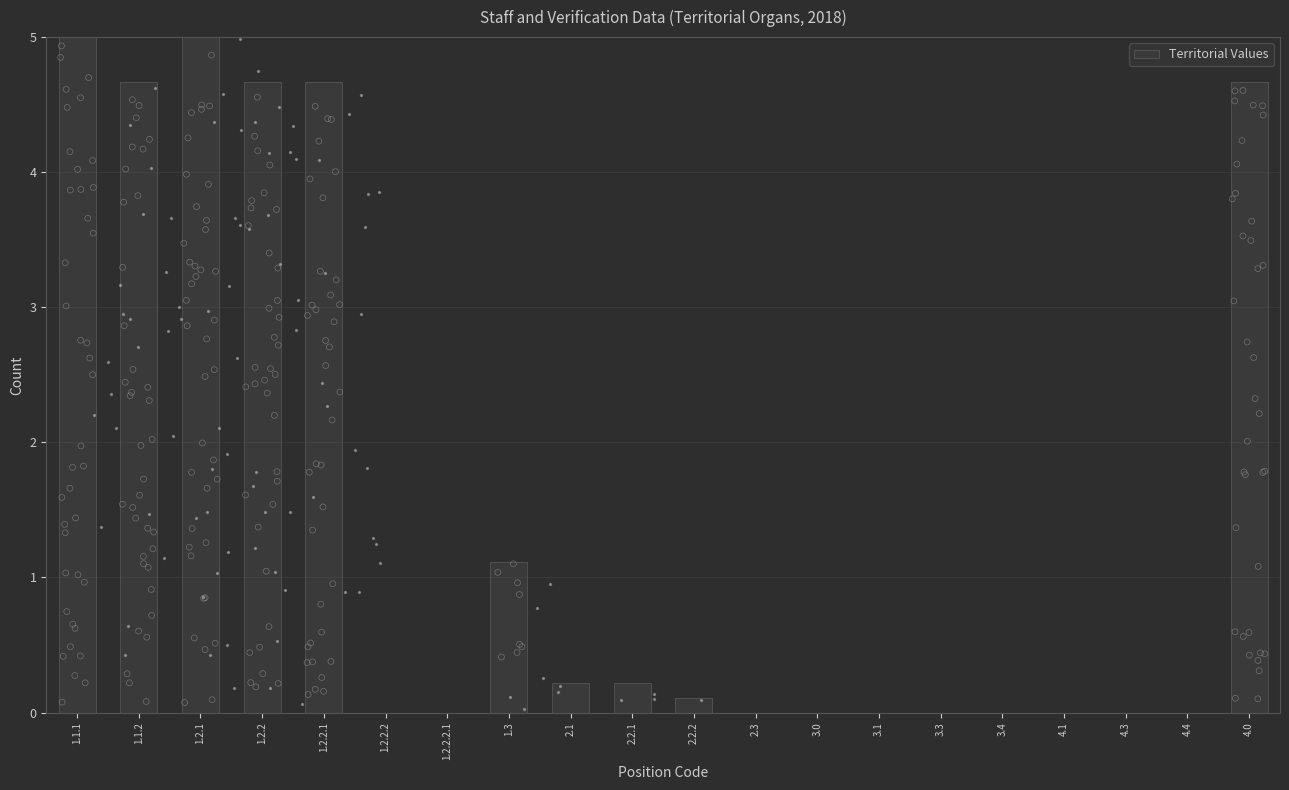

Between 4.0 and 1.1.2, which is larger?

4.0